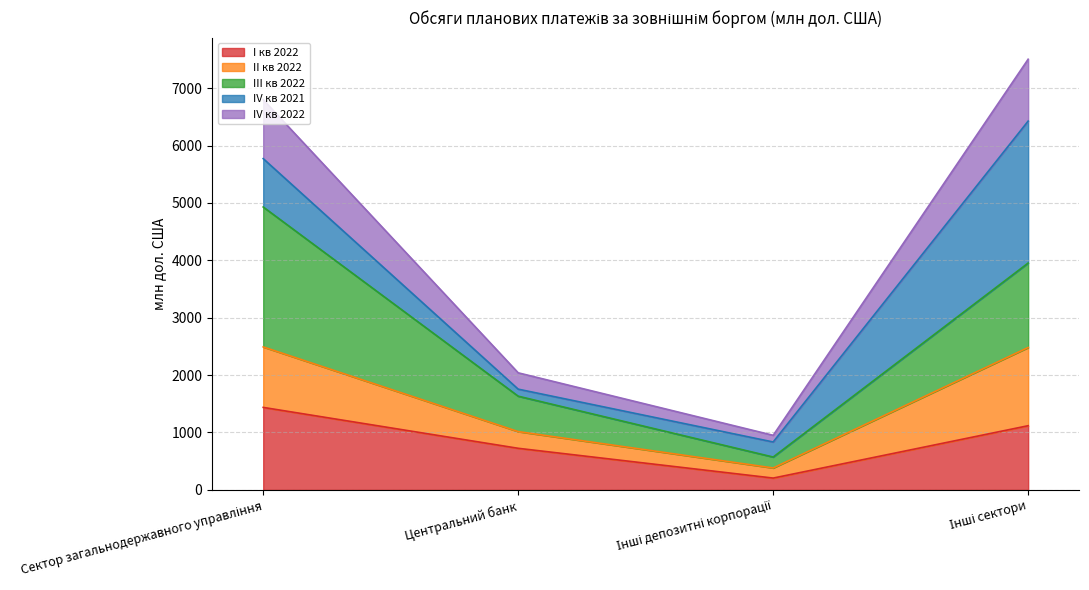

What is the label of the 4th point from the right?

Сектор загальнодержавного управління